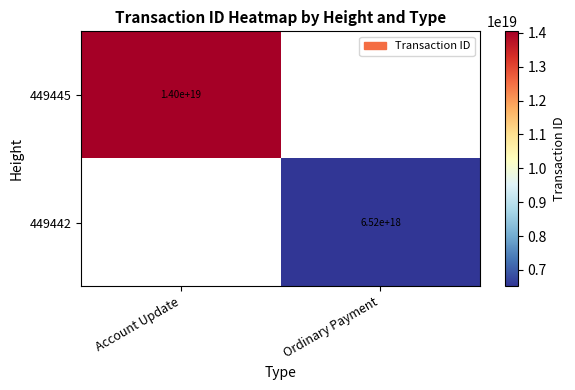

True or false: 449445 has a value of 4099045421470084608 at Account Update.

False